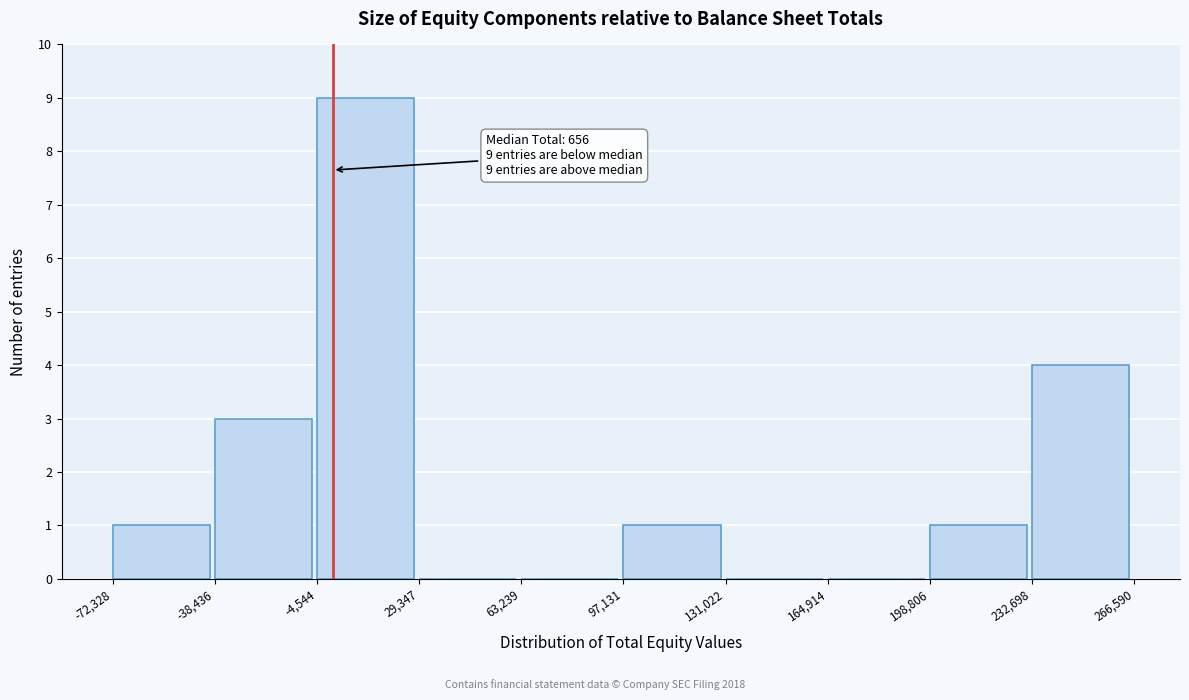

Which range on the x-axis has the tallest bar?

-4,544 to 29,347